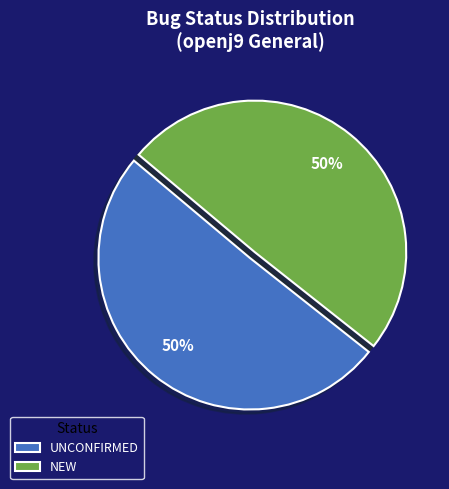

To the nearest percent, what is the combined percentage of NEW and UNCONFIRMED?

100%